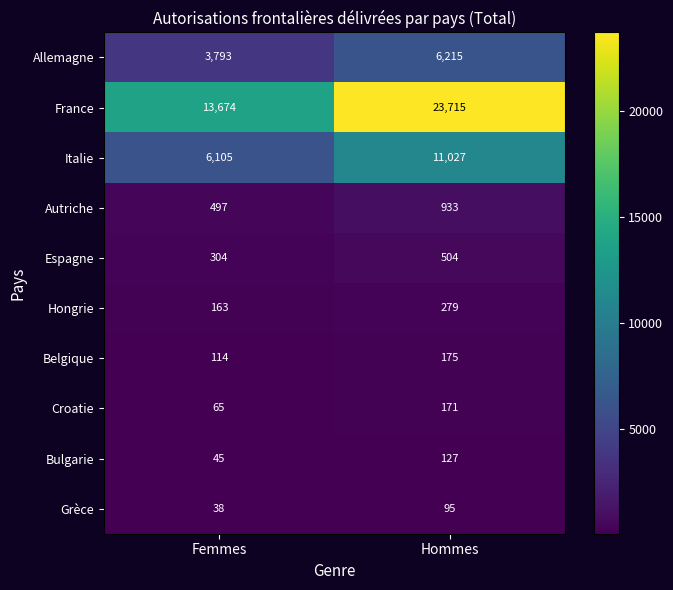

Which series changed the most between Femmes and Hommes?

France